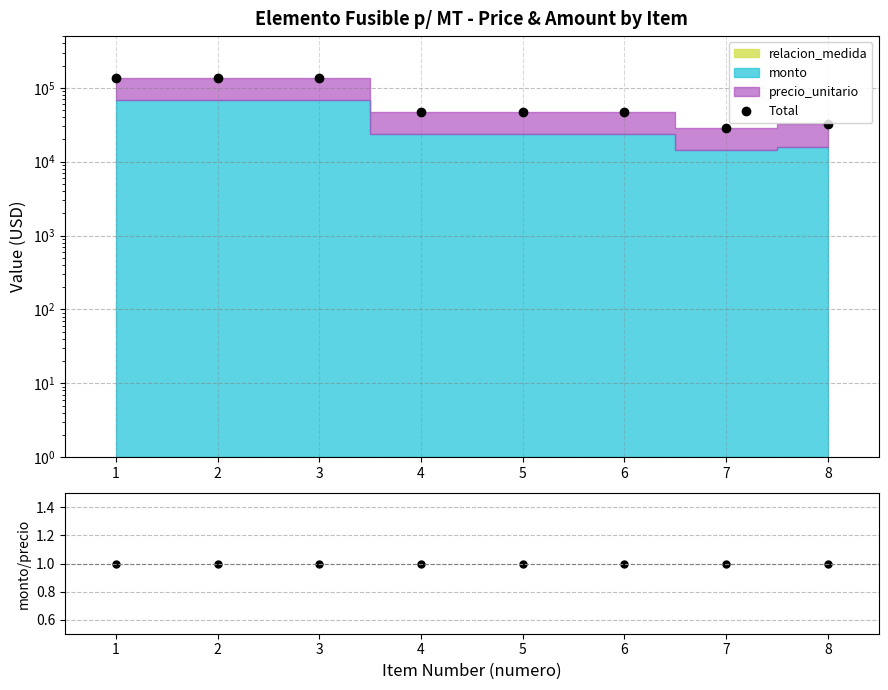

Which category has the highest value across all series?

1